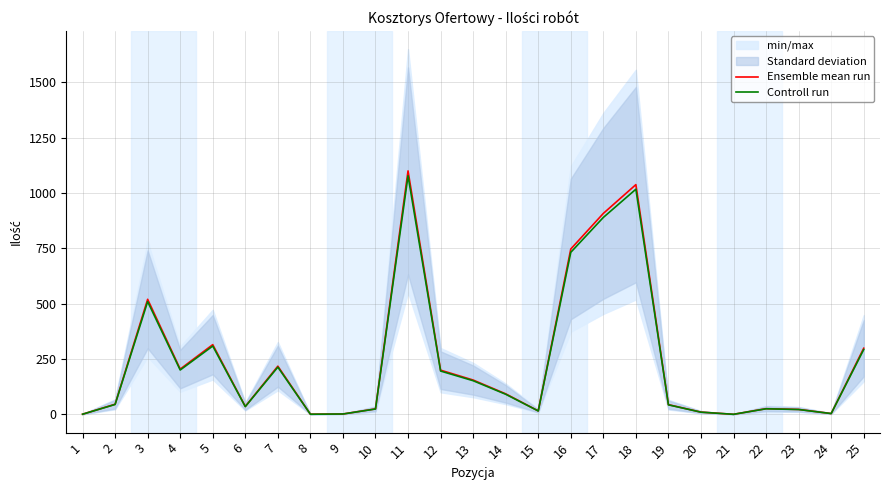

Is the value of Ensemble mean run at 5 greater than the value of Controll run at 10?

Yes